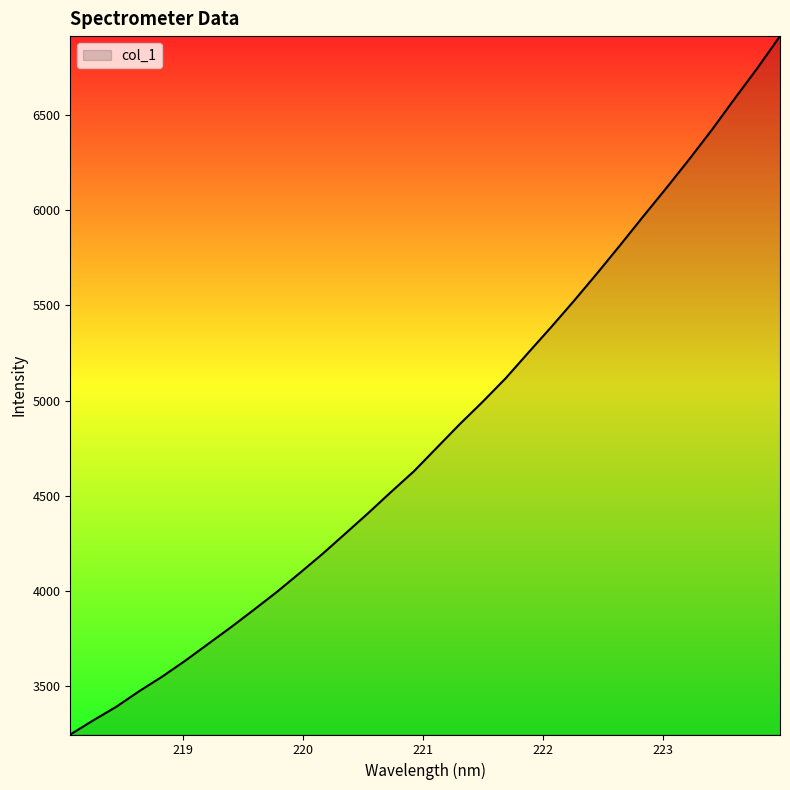

What is the smallest value displayed?

3247.9